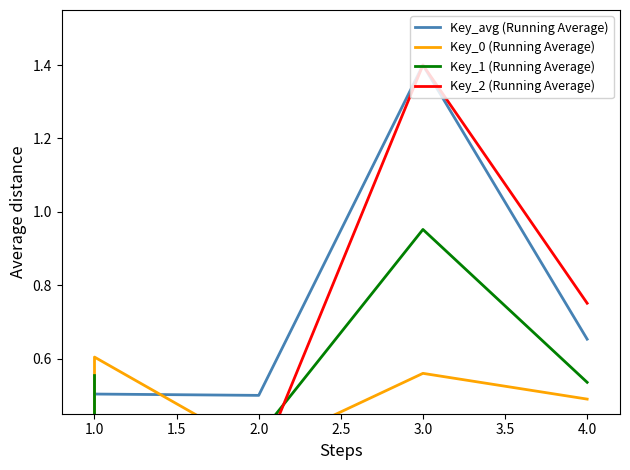

How many intersections are there between Key_1 (Running Average) and Key_2 (Running Average)?

1